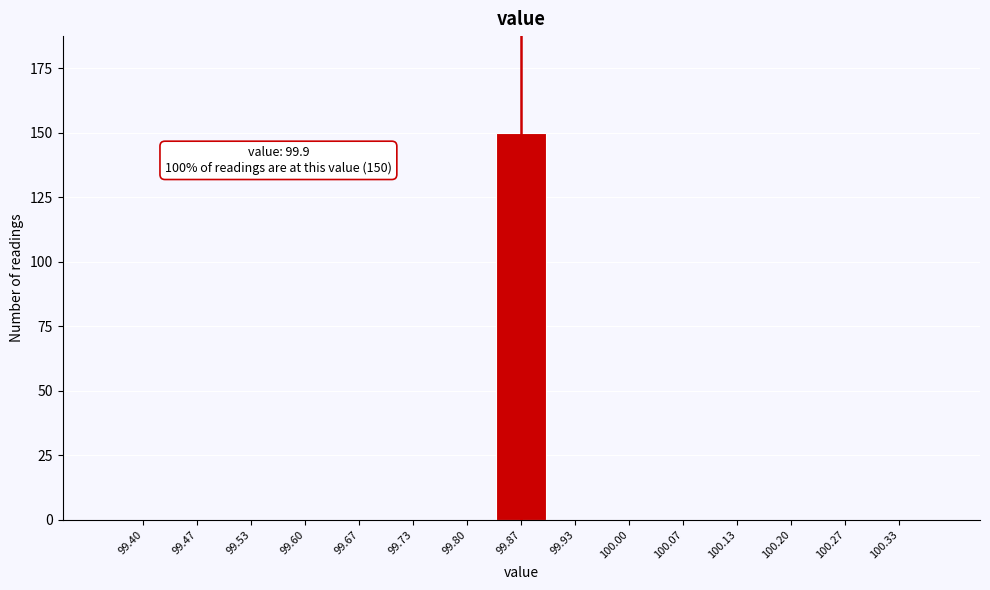

Reading left to right, extract all data points from this chart.

99.40=0	99.47=0	99.53=0	99.60=0	99.67=0	99.73=0	99.80=0	99.87=150	99.93=0	100.00=0	100.07=0	100.13=0	100.20=0	100.27=0	100.33=0